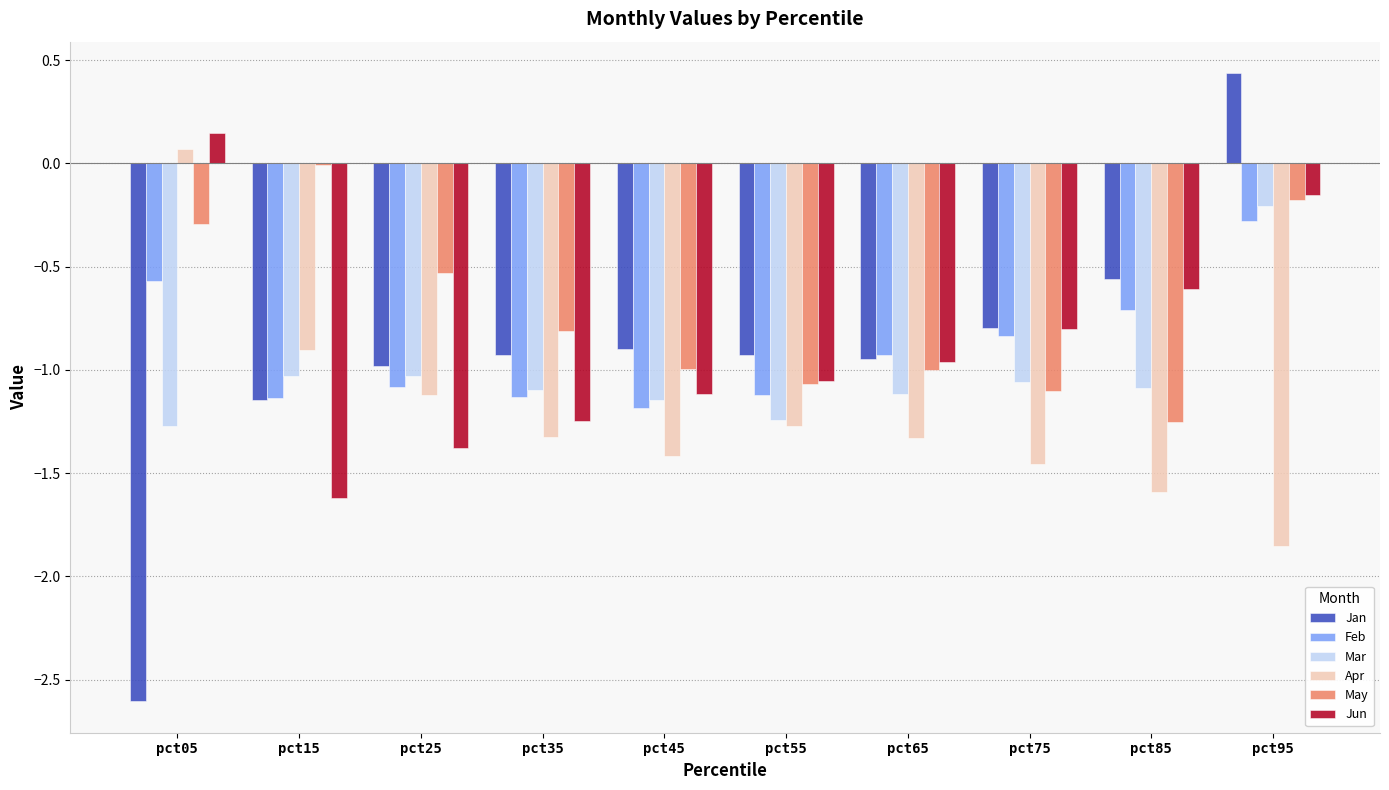

What is the spread (max minus min) of values at pct85?

1.0